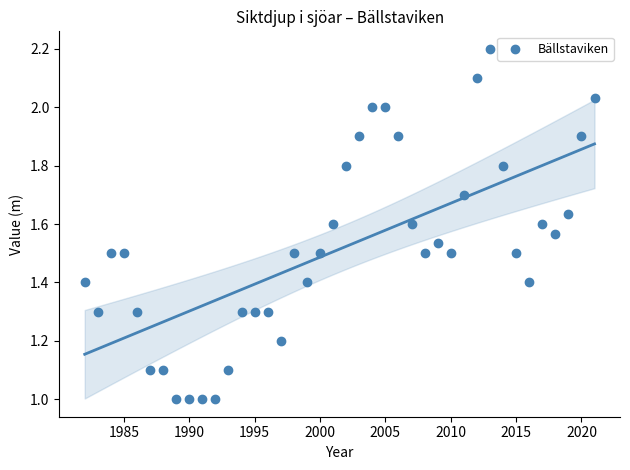

What is the range of X values (max minus min)?

39.0